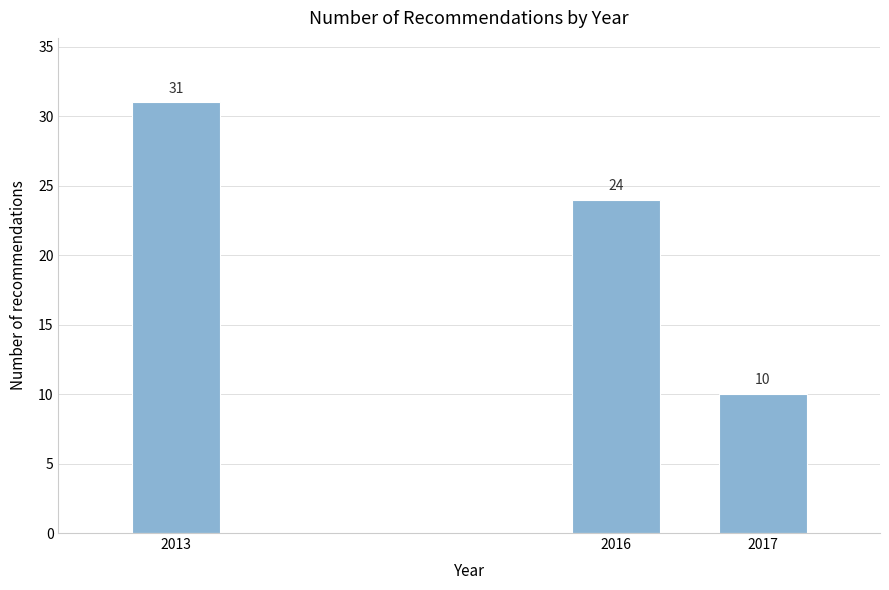

Reading right to left, extract all data points from this chart.

10	24	31